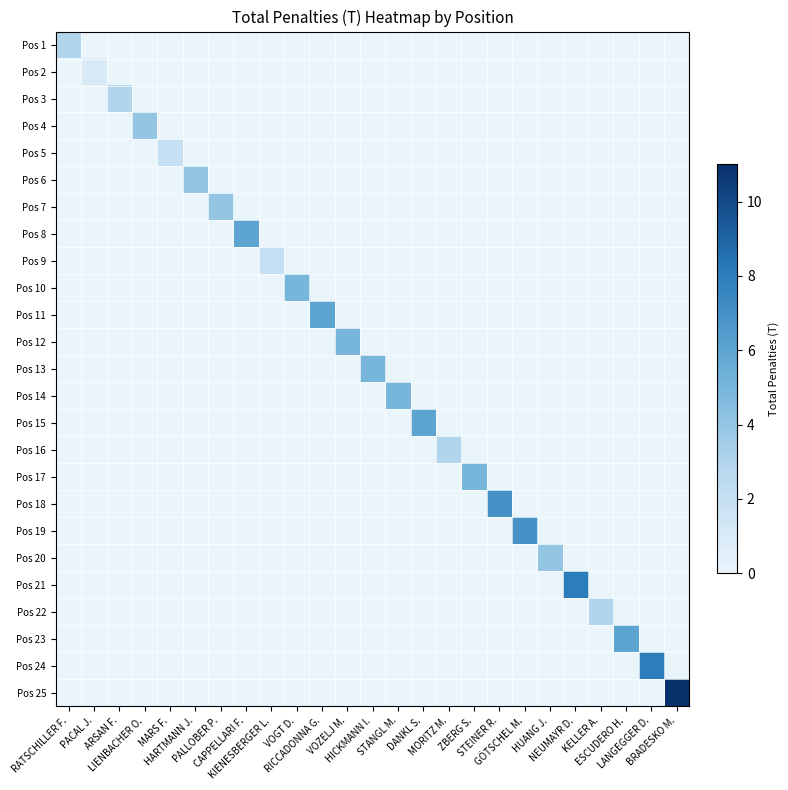

Reading left to right, list all the values displayed in this chart.

Pos 1: RATSCHILLER F.=3	PACAL J.=0	ARSAN F.=0	LIENBACHER O.=0	MARS F.=0	HARTMANN J.=0	PALLOBER P.=0	CAPPELLARI F.=0	KIENESBERGER L.=0	VOGT D.=0	RICCADONNA G.=0	VOZELJ M.=0	HICKMANN I.=0	STANGL M.=0	DANKL S.=0	MORITZ M.=0	ZBERG S.=0	STEINER R.=0	GÖTSCHEL M.=0	HUANG J.=0	NEUMAYR D.=0	KELLER A.=0	ESCUDERO H.=0	LANGEGGER D.=0	BRADESKO M.=0
Pos 2: RATSCHILLER F.=0	PACAL J.=1	ARSAN F.=0	LIENBACHER O.=0	MARS F.=0	HARTMANN J.=0	PALLOBER P.=0	CAPPELLARI F.=0	KIENESBERGER L.=0	VOGT D.=0	RICCADONNA G.=0	VOZELJ M.=0	HICKMANN I.=0	STANGL M.=0	DANKL S.=0	MORITZ M.=0	ZBERG S.=0	STEINER R.=0	GÖTSCHEL M.=0	HUANG J.=0	NEUMAYR D.=0	KELLER A.=0	ESCUDERO H.=0	LANGEGGER D.=0	BRADESKO M.=0
Pos 3: RATSCHILLER F.=0	PACAL J.=0	ARSAN F.=3	LIENBACHER O.=0	MARS F.=0	HARTMANN J.=0	PALLOBER P.=0	CAPPELLARI F.=0	KIENESBERGER L.=0	VOGT D.=0	RICCADONNA G.=0	VOZELJ M.=0	HICKMANN I.=0	STANGL M.=0	DANKL S.=0	MORITZ M.=0	ZBERG S.=0	STEINER R.=0	GÖTSCHEL M.=0	HUANG J.=0	NEUMAYR D.=0	KELLER A.=0	ESCUDERO H.=0	LANGEGGER D.=0	BRADESKO M.=0
Pos 4: RATSCHILLER F.=0	PACAL J.=0	ARSAN F.=0	LIENBACHER O.=4	MARS F.=0	HARTMANN J.=0	PALLOBER P.=0	CAPPELLARI F.=0	KIENESBERGER L.=0	VOGT D.=0	RICCADONNA G.=0	VOZELJ M.=0	HICKMANN I.=0	STANGL M.=0	DANKL S.=0	MORITZ M.=0	ZBERG S.=0	STEINER R.=0	GÖTSCHEL M.=0	HUANG J.=0	NEUMAYR D.=0	KELLER A.=0	ESCUDERO H.=0	LANGEGGER D.=0	BRADESKO M.=0
Pos 5: RATSCHILLER F.=0	PACAL J.=0	ARSAN F.=0	LIENBACHER O.=0	MARS F.=2	HARTMANN J.=0	PALLOBER P.=0	CAPPELLARI F.=0	KIENESBERGER L.=0	VOGT D.=0	RICCADONNA G.=0	VOZELJ M.=0	HICKMANN I.=0	STANGL M.=0	DANKL S.=0	MORITZ M.=0	ZBERG S.=0	STEINER R.=0	GÖTSCHEL M.=0	HUANG J.=0	NEUMAYR D.=0	KELLER A.=0	ESCUDERO H.=0	LANGEGGER D.=0	BRADESKO M.=0
Pos 6: RATSCHILLER F.=0	PACAL J.=0	ARSAN F.=0	LIENBACHER O.=0	MARS F.=0	HARTMANN J.=4	PALLOBER P.=0	CAPPELLARI F.=0	KIENESBERGER L.=0	VOGT D.=0	RICCADONNA G.=0	VOZELJ M.=0	HICKMANN I.=0	STANGL M.=0	DANKL S.=0	MORITZ M.=0	ZBERG S.=0	STEINER R.=0	GÖTSCHEL M.=0	HUANG J.=0	NEUMAYR D.=0	KELLER A.=0	ESCUDERO H.=0	LANGEGGER D.=0	BRADESKO M.=0
Pos 7: RATSCHILLER F.=0	PACAL J.=0	ARSAN F.=0	LIENBACHER O.=0	MARS F.=0	HARTMANN J.=0	PALLOBER P.=4	CAPPELLARI F.=0	KIENESBERGER L.=0	VOGT D.=0	RICCADONNA G.=0	VOZELJ M.=0	HICKMANN I.=0	STANGL M.=0	DANKL S.=0	MORITZ M.=0	ZBERG S.=0	STEINER R.=0	GÖTSCHEL M.=0	HUANG J.=0	NEUMAYR D.=0	KELLER A.=0	ESCUDERO H.=0	LANGEGGER D.=0	BRADESKO M.=0
Pos 8: RATSCHILLER F.=0	PACAL J.=0	ARSAN F.=0	LIENBACHER O.=0	MARS F.=0	HARTMANN J.=0	PALLOBER P.=0	CAPPELLARI F.=6	KIENESBERGER L.=0	VOGT D.=0	RICCADONNA G.=0	VOZELJ M.=0	HICKMANN I.=0	STANGL M.=0	DANKL S.=0	MORITZ M.=0	ZBERG S.=0	STEINER R.=0	GÖTSCHEL M.=0	HUANG J.=0	NEUMAYR D.=0	KELLER A.=0	ESCUDERO H.=0	LANGEGGER D.=0	BRADESKO M.=0
Pos 9: RATSCHILLER F.=0	PACAL J.=0	ARSAN F.=0	LIENBACHER O.=0	MARS F.=0	HARTMANN J.=0	PALLOBER P.=0	CAPPELLARI F.=0	KIENESBERGER L.=2	VOGT D.=0	RICCADONNA G.=0	VOZELJ M.=0	HICKMANN I.=0	STANGL M.=0	DANKL S.=0	MORITZ M.=0	ZBERG S.=0	STEINER R.=0	GÖTSCHEL M.=0	HUANG J.=0	NEUMAYR D.=0	KELLER A.=0	ESCUDERO H.=0	LANGEGGER D.=0	BRADESKO M.=0
Pos 10: RATSCHILLER F.=0	PACAL J.=0	ARSAN F.=0	LIENBACHER O.=0	MARS F.=0	HARTMANN J.=0	PALLOBER P.=0	CAPPELLARI F.=0	KIENESBERGER L.=0	VOGT D.=5	RICCADONNA G.=0	VOZELJ M.=0	HICKMANN I.=0	STANGL M.=0	DANKL S.=0	MORITZ M.=0	ZBERG S.=0	STEINER R.=0	GÖTSCHEL M.=0	HUANG J.=0	NEUMAYR D.=0	KELLER A.=0	ESCUDERO H.=0	LANGEGGER D.=0	BRADESKO M.=0
Pos 11: RATSCHILLER F.=0	PACAL J.=0	ARSAN F.=0	LIENBACHER O.=0	MARS F.=0	HARTMANN J.=0	PALLOBER P.=0	CAPPELLARI F.=0	KIENESBERGER L.=0	VOGT D.=0	RICCADONNA G.=6	VOZELJ M.=0	HICKMANN I.=0	STANGL M.=0	DANKL S.=0	MORITZ M.=0	ZBERG S.=0	STEINER R.=0	GÖTSCHEL M.=0	HUANG J.=0	NEUMAYR D.=0	KELLER A.=0	ESCUDERO H.=0	LANGEGGER D.=0	BRADESKO M.=0
Pos 12: RATSCHILLER F.=0	PACAL J.=0	ARSAN F.=0	LIENBACHER O.=0	MARS F.=0	HARTMANN J.=0	PALLOBER P.=0	CAPPELLARI F.=0	KIENESBERGER L.=0	VOGT D.=0	RICCADONNA G.=0	VOZELJ M.=5	HICKMANN I.=0	STANGL M.=0	DANKL S.=0	MORITZ M.=0	ZBERG S.=0	STEINER R.=0	GÖTSCHEL M.=0	HUANG J.=0	NEUMAYR D.=0	KELLER A.=0	ESCUDERO H.=0	LANGEGGER D.=0	BRADESKO M.=0
Pos 13: RATSCHILLER F.=0	PACAL J.=0	ARSAN F.=0	LIENBACHER O.=0	MARS F.=0	HARTMANN J.=0	PALLOBER P.=0	CAPPELLARI F.=0	KIENESBERGER L.=0	VOGT D.=0	RICCADONNA G.=0	VOZELJ M.=0	HICKMANN I.=5	STANGL M.=0	DANKL S.=0	MORITZ M.=0	ZBERG S.=0	STEINER R.=0	GÖTSCHEL M.=0	HUANG J.=0	NEUMAYR D.=0	KELLER A.=0	ESCUDERO H.=0	LANGEGGER D.=0	BRADESKO M.=0
Pos 14: RATSCHILLER F.=0	PACAL J.=0	ARSAN F.=0	LIENBACHER O.=0	MARS F.=0	HARTMANN J.=0	PALLOBER P.=0	CAPPELLARI F.=0	KIENESBERGER L.=0	VOGT D.=0	RICCADONNA G.=0	VOZELJ M.=0	HICKMANN I.=0	STANGL M.=5	DANKL S.=0	MORITZ M.=0	ZBERG S.=0	STEINER R.=0	GÖTSCHEL M.=0	HUANG J.=0	NEUMAYR D.=0	KELLER A.=0	ESCUDERO H.=0	LANGEGGER D.=0	BRADESKO M.=0
Pos 15: RATSCHILLER F.=0	PACAL J.=0	ARSAN F.=0	LIENBACHER O.=0	MARS F.=0	HARTMANN J.=0	PALLOBER P.=0	CAPPELLARI F.=0	KIENESBERGER L.=0	VOGT D.=0	RICCADONNA G.=0	VOZELJ M.=0	HICKMANN I.=0	STANGL M.=0	DANKL S.=6	MORITZ M.=0	ZBERG S.=0	STEINER R.=0	GÖTSCHEL M.=0	HUANG J.=0	NEUMAYR D.=0	KELLER A.=0	ESCUDERO H.=0	LANGEGGER D.=0	BRADESKO M.=0
Pos 16: RATSCHILLER F.=0	PACAL J.=0	ARSAN F.=0	LIENBACHER O.=0	MARS F.=0	HARTMANN J.=0	PALLOBER P.=0	CAPPELLARI F.=0	KIENESBERGER L.=0	VOGT D.=0	RICCADONNA G.=0	VOZELJ M.=0	HICKMANN I.=0	STANGL M.=0	DANKL S.=0	MORITZ M.=3	ZBERG S.=0	STEINER R.=0	GÖTSCHEL M.=0	HUANG J.=0	NEUMAYR D.=0	KELLER A.=0	ESCUDERO H.=0	LANGEGGER D.=0	BRADESKO M.=0
Pos 17: RATSCHILLER F.=0	PACAL J.=0	ARSAN F.=0	LIENBACHER O.=0	MARS F.=0	HARTMANN J.=0	PALLOBER P.=0	CAPPELLARI F.=0	KIENESBERGER L.=0	VOGT D.=0	RICCADONNA G.=0	VOZELJ M.=0	HICKMANN I.=0	STANGL M.=0	DANKL S.=0	MORITZ M.=0	ZBERG S.=5	STEINER R.=0	GÖTSCHEL M.=0	HUANG J.=0	NEUMAYR D.=0	KELLER A.=0	ESCUDERO H.=0	LANGEGGER D.=0	BRADESKO M.=0
Pos 18: RATSCHILLER F.=0	PACAL J.=0	ARSAN F.=0	LIENBACHER O.=0	MARS F.=0	HARTMANN J.=0	PALLOBER P.=0	CAPPELLARI F.=0	KIENESBERGER L.=0	VOGT D.=0	RICCADONNA G.=0	VOZELJ M.=0	HICKMANN I.=0	STANGL M.=0	DANKL S.=0	MORITZ M.=0	ZBERG S.=0	STEINER R.=7	GÖTSCHEL M.=0	HUANG J.=0	NEUMAYR D.=0	KELLER A.=0	ESCUDERO H.=0	LANGEGGER D.=0	BRADESKO M.=0
Pos 19: RATSCHILLER F.=0	PACAL J.=0	ARSAN F.=0	LIENBACHER O.=0	MARS F.=0	HARTMANN J.=0	PALLOBER P.=0	CAPPELLARI F.=0	KIENESBERGER L.=0	VOGT D.=0	RICCADONNA G.=0	VOZELJ M.=0	HICKMANN I.=0	STANGL M.=0	DANKL S.=0	MORITZ M.=0	ZBERG S.=0	STEINER R.=0	GÖTSCHEL M.=7	HUANG J.=0	NEUMAYR D.=0	KELLER A.=0	ESCUDERO H.=0	LANGEGGER D.=0	BRADESKO M.=0
Pos 20: RATSCHILLER F.=0	PACAL J.=0	ARSAN F.=0	LIENBACHER O.=0	MARS F.=0	HARTMANN J.=0	PALLOBER P.=0	CAPPELLARI F.=0	KIENESBERGER L.=0	VOGT D.=0	RICCADONNA G.=0	VOZELJ M.=0	HICKMANN I.=0	STANGL M.=0	DANKL S.=0	MORITZ M.=0	ZBERG S.=0	STEINER R.=0	GÖTSCHEL M.=0	HUANG J.=4	NEUMAYR D.=0	KELLER A.=0	ESCUDERO H.=0	LANGEGGER D.=0	BRADESKO M.=0
Pos 21: RATSCHILLER F.=0	PACAL J.=0	ARSAN F.=0	LIENBACHER O.=0	MARS F.=0	HARTMANN J.=0	PALLOBER P.=0	CAPPELLARI F.=0	KIENESBERGER L.=0	VOGT D.=0	RICCADONNA G.=0	VOZELJ M.=0	HICKMANN I.=0	STANGL M.=0	DANKL S.=0	MORITZ M.=0	ZBERG S.=0	STEINER R.=0	GÖTSCHEL M.=0	HUANG J.=0	NEUMAYR D.=8	KELLER A.=0	ESCUDERO H.=0	LANGEGGER D.=0	BRADESKO M.=0
Pos 22: RATSCHILLER F.=0	PACAL J.=0	ARSAN F.=0	LIENBACHER O.=0	MARS F.=0	HARTMANN J.=0	PALLOBER P.=0	CAPPELLARI F.=0	KIENESBERGER L.=0	VOGT D.=0	RICCADONNA G.=0	VOZELJ M.=0	HICKMANN I.=0	STANGL M.=0	DANKL S.=0	MORITZ M.=0	ZBERG S.=0	STEINER R.=0	GÖTSCHEL M.=0	HUANG J.=0	NEUMAYR D.=0	KELLER A.=3	ESCUDERO H.=0	LANGEGGER D.=0	BRADESKO M.=0
Pos 23: RATSCHILLER F.=0	PACAL J.=0	ARSAN F.=0	LIENBACHER O.=0	MARS F.=0	HARTMANN J.=0	PALLOBER P.=0	CAPPELLARI F.=0	KIENESBERGER L.=0	VOGT D.=0	RICCADONNA G.=0	VOZELJ M.=0	HICKMANN I.=0	STANGL M.=0	DANKL S.=0	MORITZ M.=0	ZBERG S.=0	STEINER R.=0	GÖTSCHEL M.=0	HUANG J.=0	NEUMAYR D.=0	KELLER A.=0	ESCUDERO H.=6	LANGEGGER D.=0	BRADESKO M.=0
Pos 24: RATSCHILLER F.=0	PACAL J.=0	ARSAN F.=0	LIENBACHER O.=0	MARS F.=0	HARTMANN J.=0	PALLOBER P.=0	CAPPELLARI F.=0	KIENESBERGER L.=0	VOGT D.=0	RICCADONNA G.=0	VOZELJ M.=0	HICKMANN I.=0	STANGL M.=0	DANKL S.=0	MORITZ M.=0	ZBERG S.=0	STEINER R.=0	GÖTSCHEL M.=0	HUANG J.=0	NEUMAYR D.=0	KELLER A.=0	ESCUDERO H.=0	LANGEGGER D.=8	BRADESKO M.=0
Pos 25: RATSCHILLER F.=0	PACAL J.=0	ARSAN F.=0	LIENBACHER O.=0	MARS F.=0	HARTMANN J.=0	PALLOBER P.=0	CAPPELLARI F.=0	KIENESBERGER L.=0	VOGT D.=0	RICCADONNA G.=0	VOZELJ M.=0	HICKMANN I.=0	STANGL M.=0	DANKL S.=0	MORITZ M.=0	ZBERG S.=0	STEINER R.=0	GÖTSCHEL M.=0	HUANG J.=0	NEUMAYR D.=0	KELLER A.=0	ESCUDERO H.=0	LANGEGGER D.=0	BRADESKO M.=11